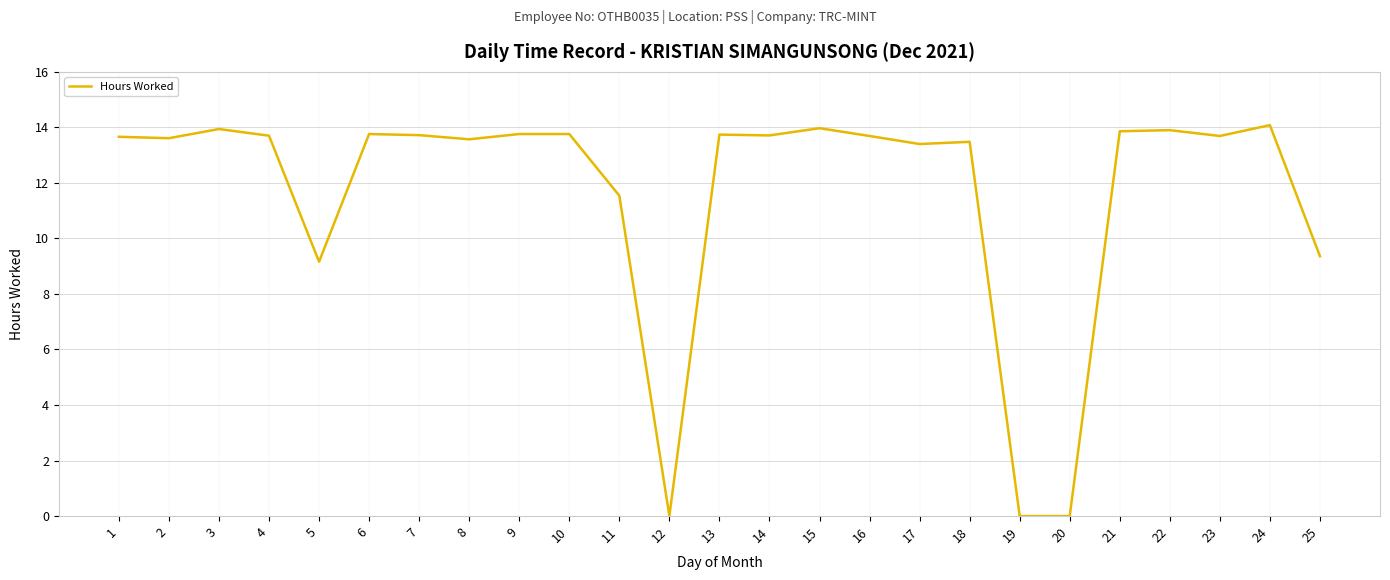

Which has a higher value, 22 or 9?

22